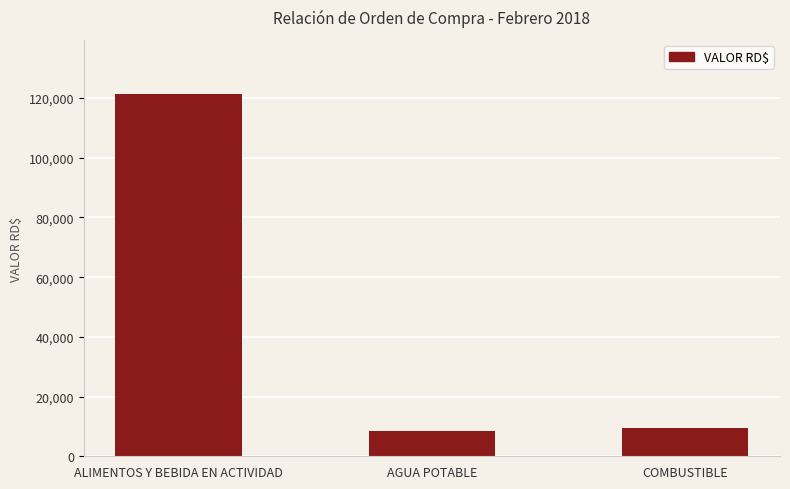

At which label does the data first exceed 9374?

ALIMENTOS Y BEBIDA EN ACTIVIDAD